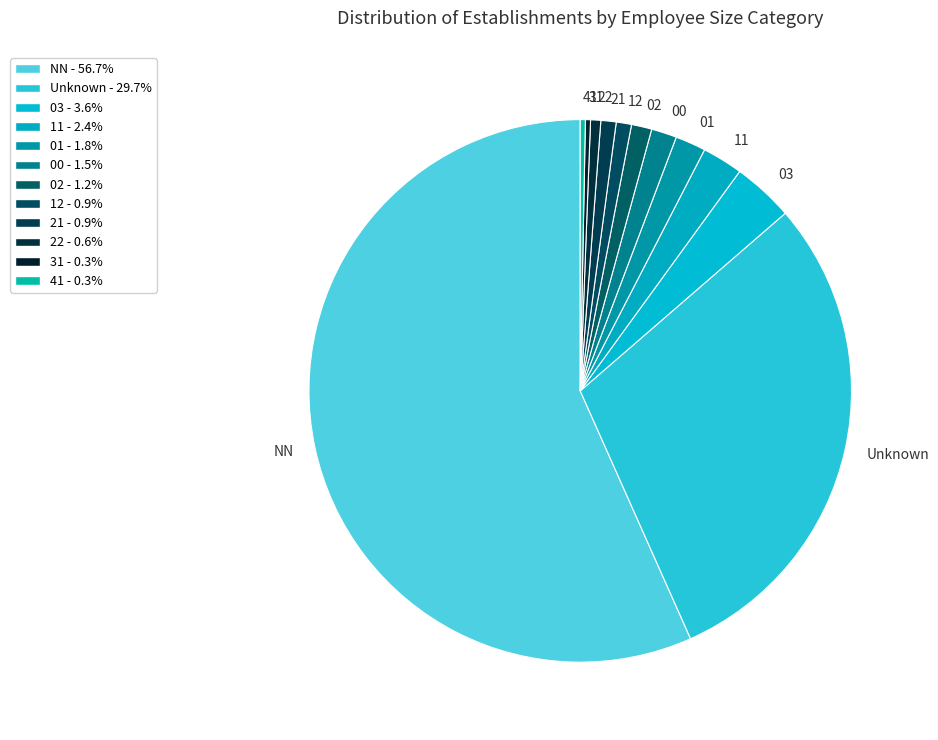

Is there a majority slice in this chart?

Yes